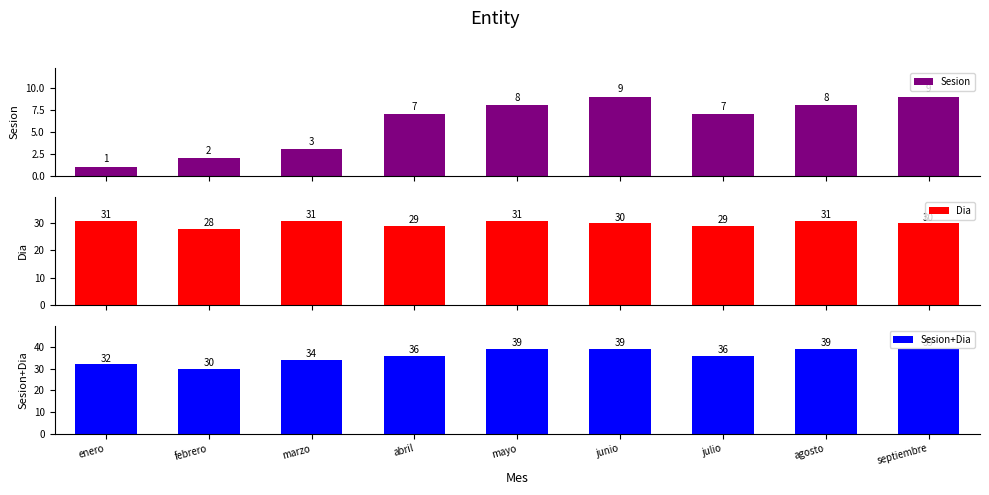

What is the label of the 4th bar from the right?

junio